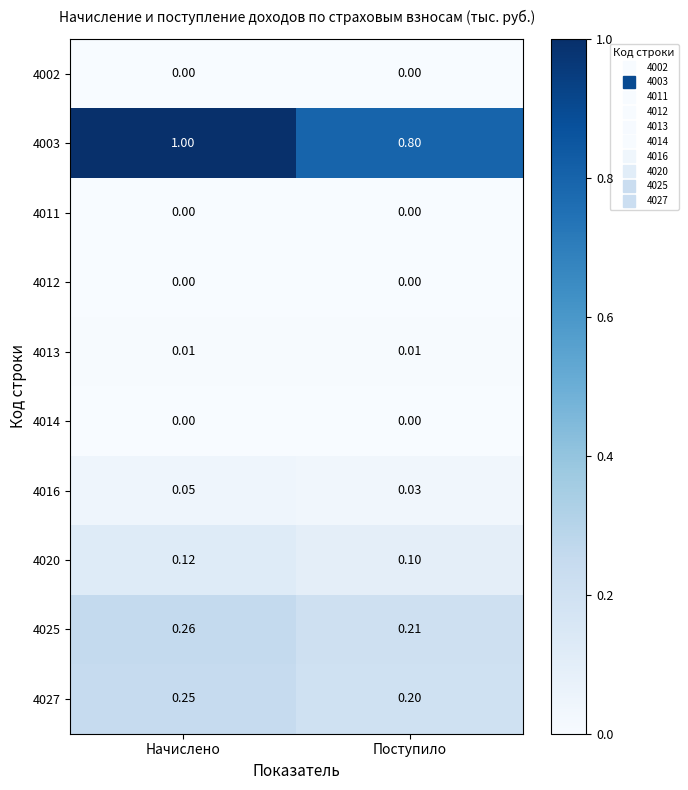

What is the total value across all series at Начислено?

1.7